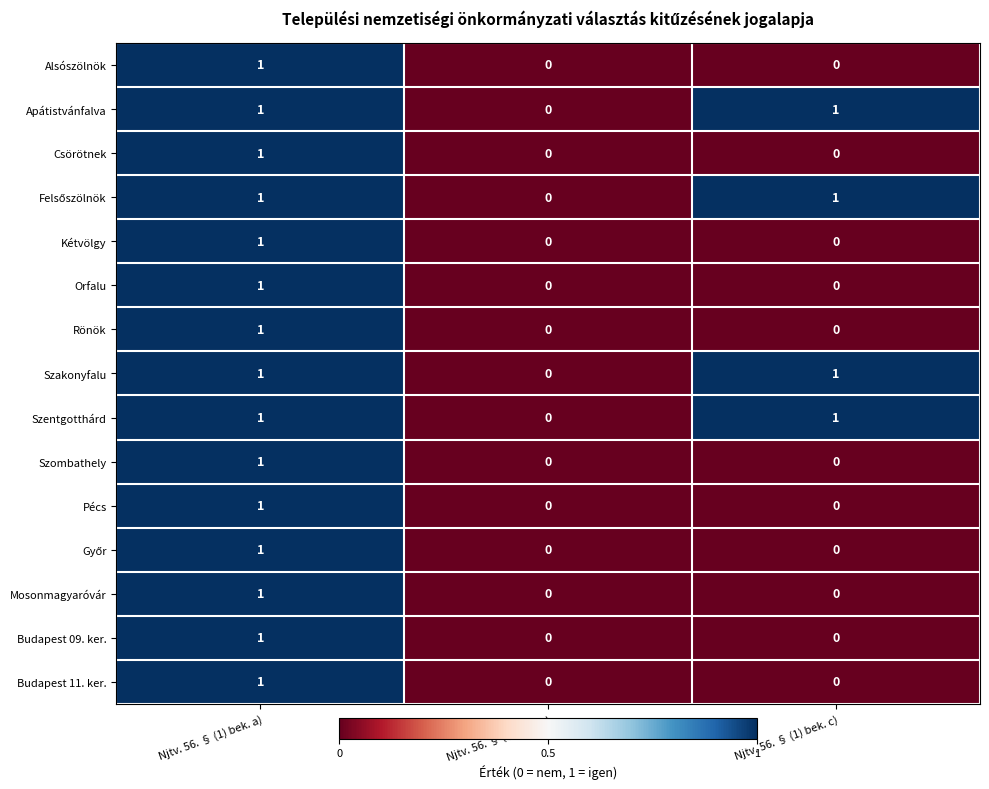

At which category is the sum across all series the highest?

Njtv. 56. § (1) bek. a)